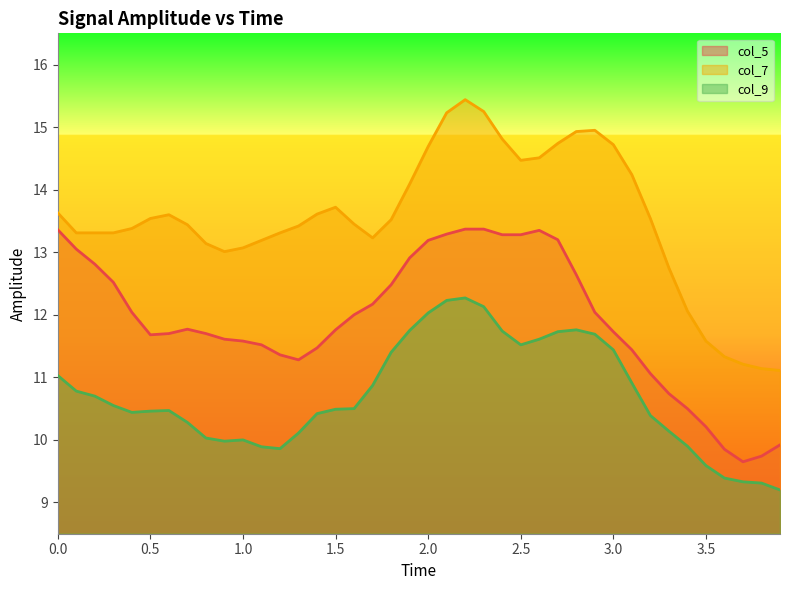

What is the minimum value shown in the chart?

9.2